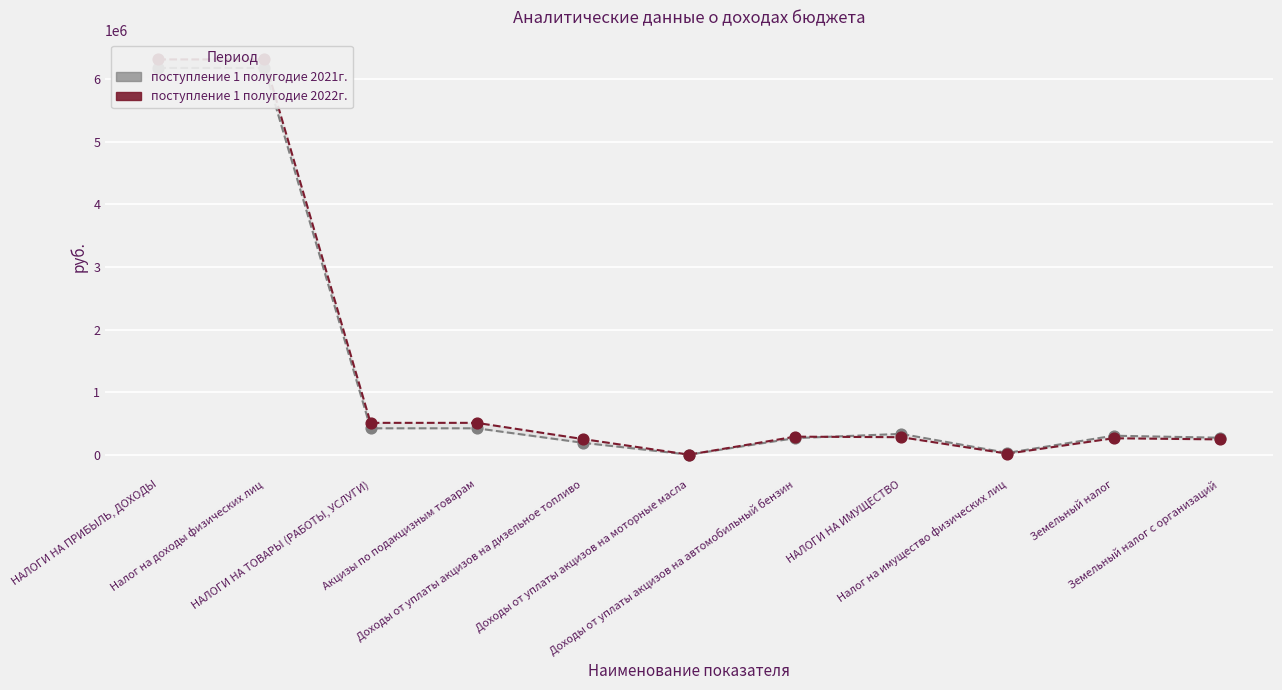

Which series has the largest total across all categories?

поступление 1 полугодие 2022г.